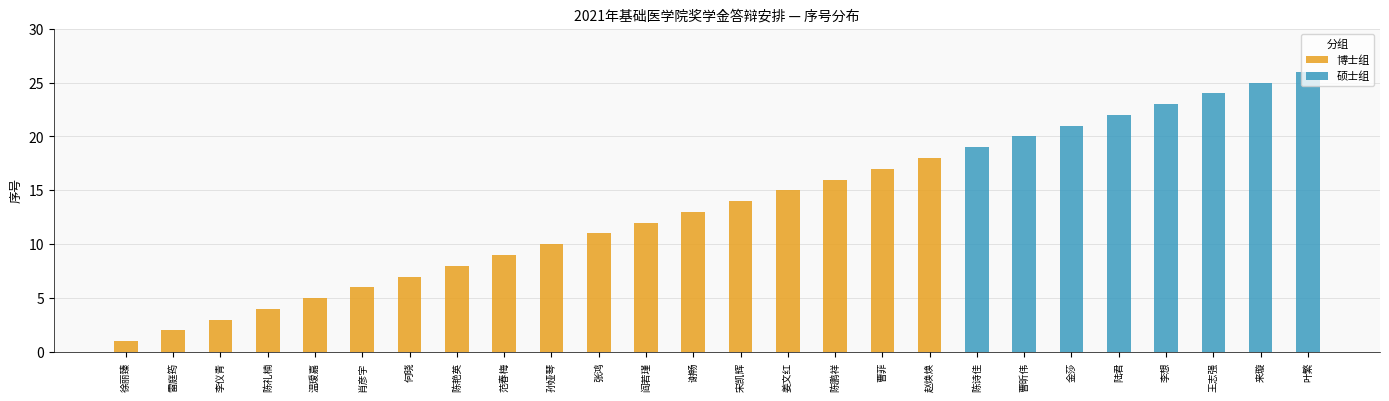

Reading left to right, list all the values displayed in this chart.

博士组: 1	2	3	4	5	6	7	8	9	10	11	12	13	14	15	16	17	18	0	0	0	0	0	0	0	0
硕士组: 0	0	0	0	0	0	0	0	0	0	0	0	0	0	0	0	0	0	19	20	21	22	23	24	25	26